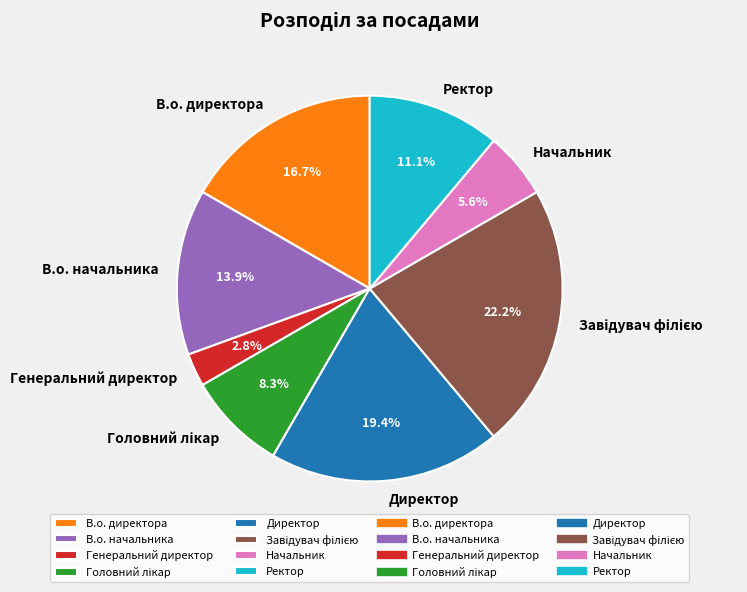

What is the smallest slice in the pie chart?

Генеральний директор